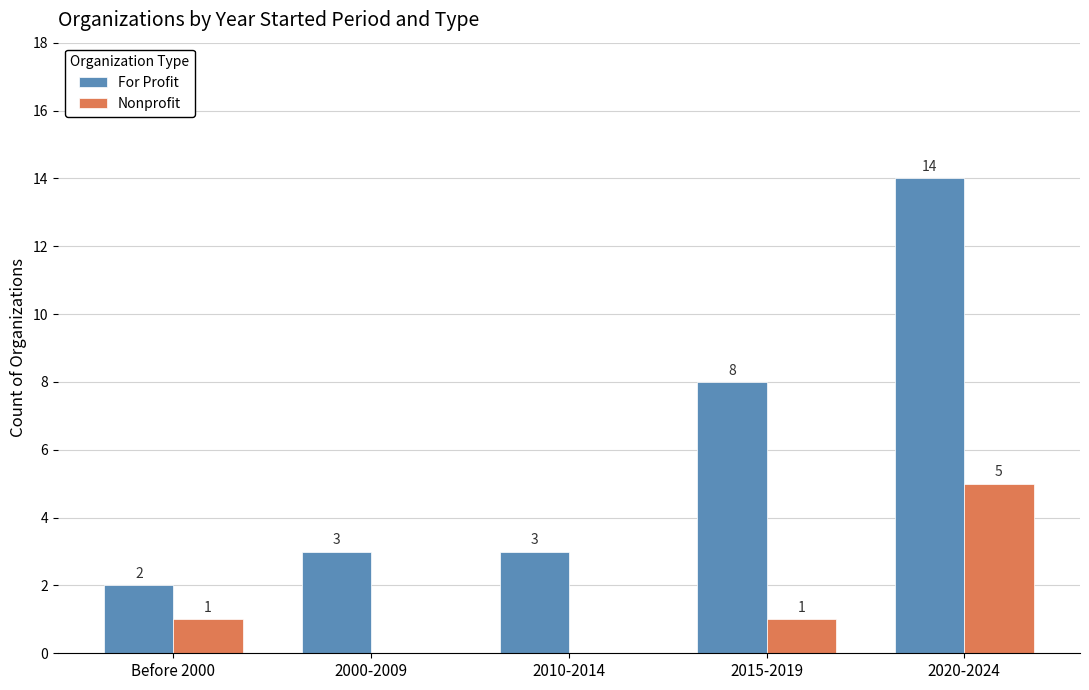

Reading left to right, list all the values displayed in this chart.

For Profit: 2	3	3	8	14
Nonprofit: 1	0	0	1	5